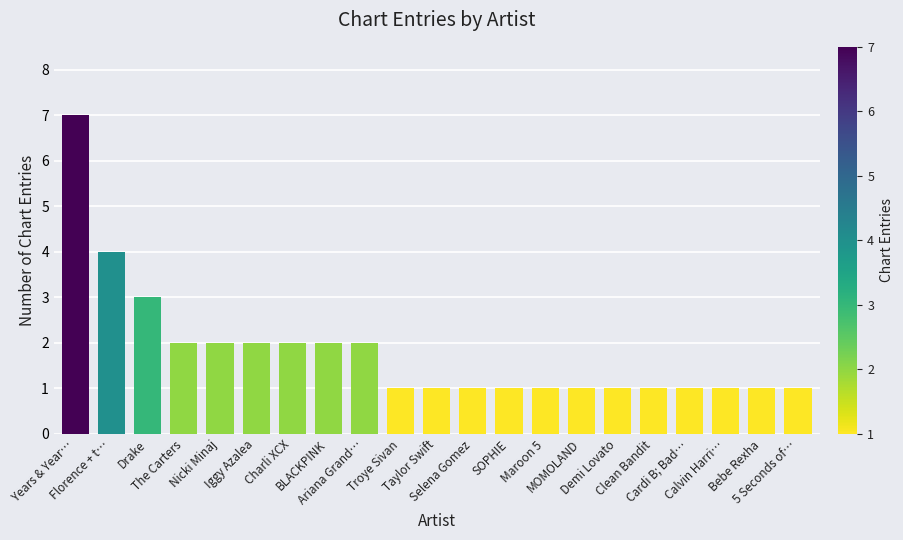

At which label is the value closest to 4?

Florence + t…